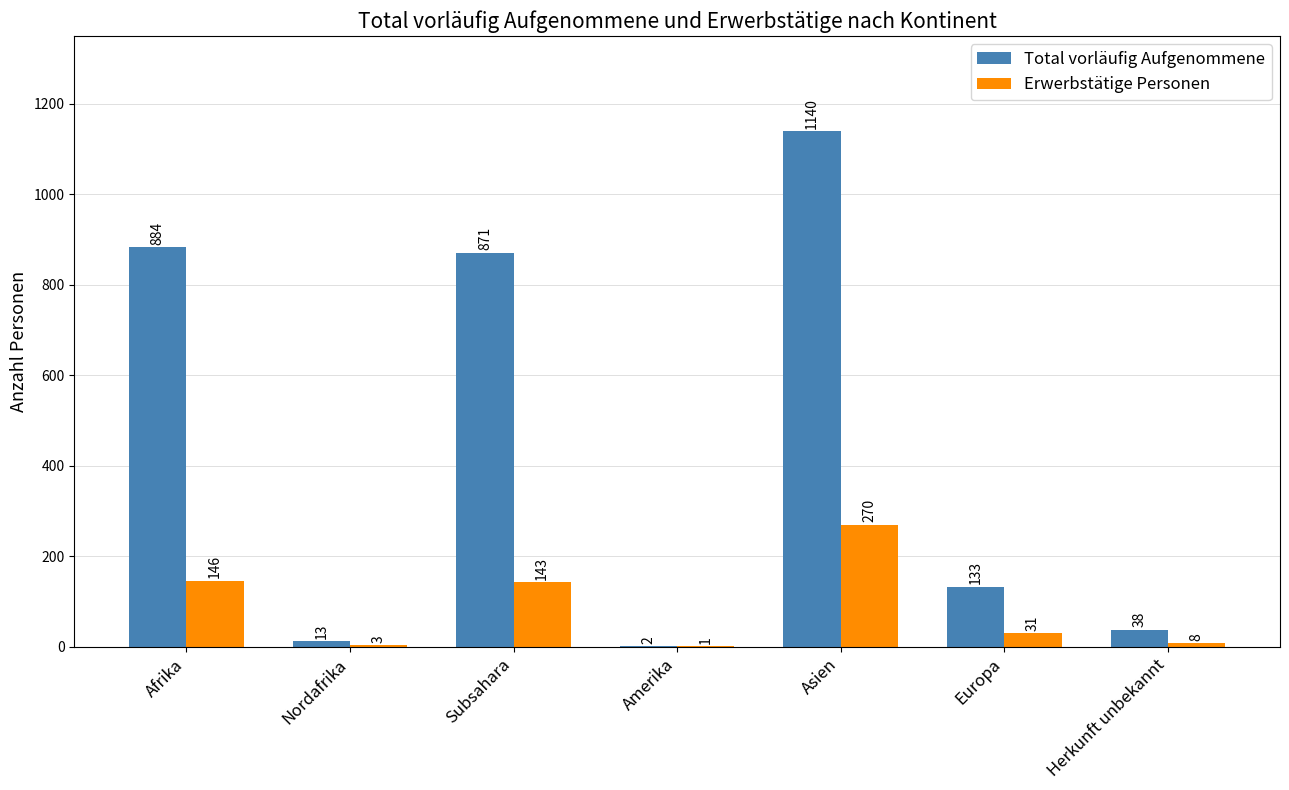

The value of Erwerbstätige Personen at Amerika is 1. True or false?

True